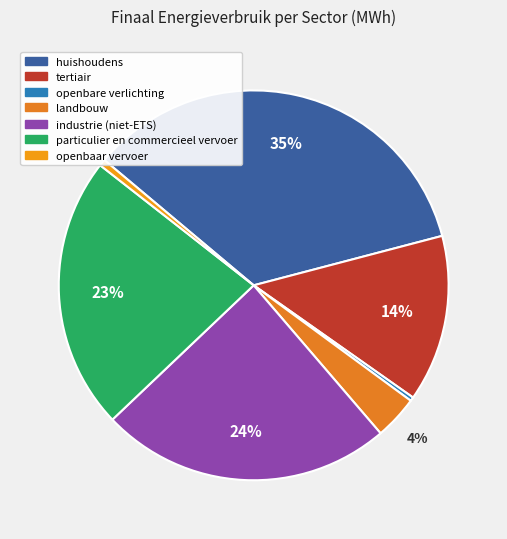

How many segments does this pie chart have?

7